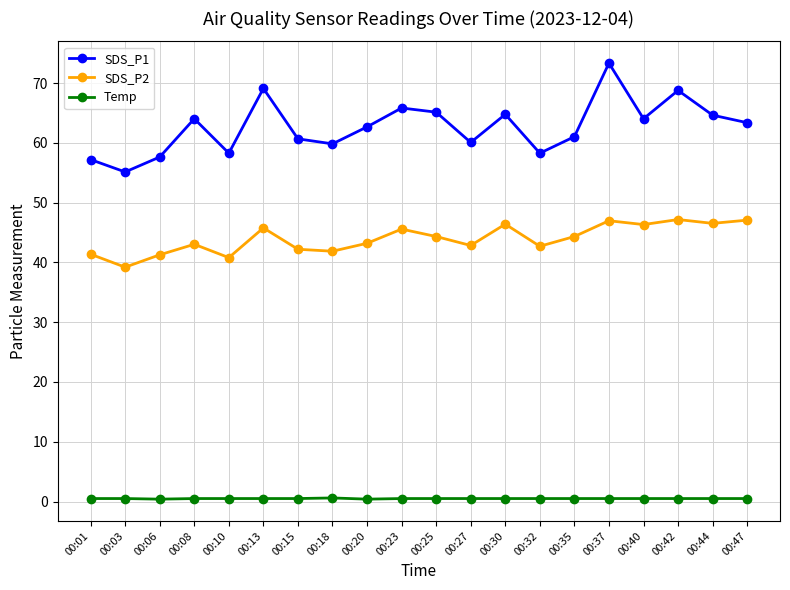

Does the chart display data point markers on the line(s)?

Yes